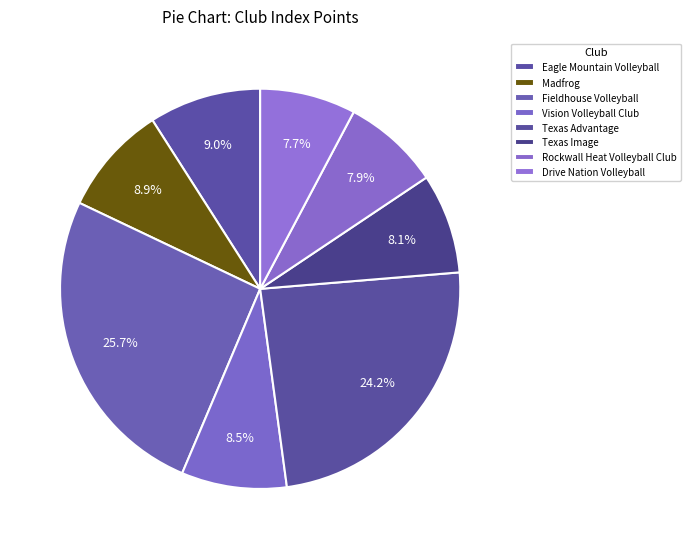

How many slices are in this pie chart?

8